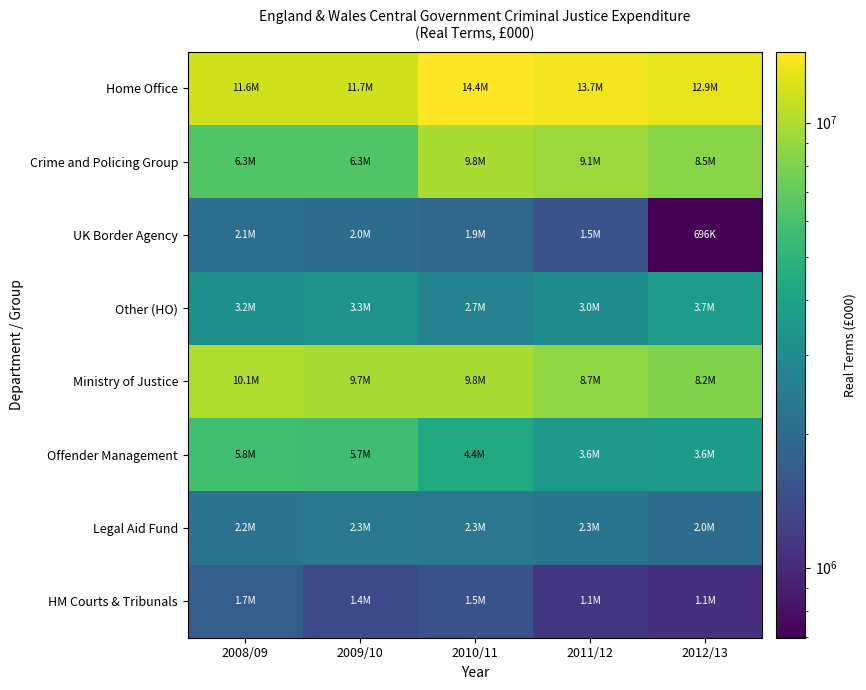

Reading left to right, extract all data points from this chart.

Home Office: 2008/09=11585528	2009/10=11661680	2010/11=14439357	2011/12=13688227	2012/13=12888177
Crime and Policing Group: 2008/09=6314184	2009/10=6332195	2010/11=9786952	2011/12=9146144	2012/13=8461054
UK Border Agency: 2008/09=2083403	2009/10=2025735	2010/11=1944458	2011/12=1511239	2012/13=695621
Other (HO): 2008/09=3187941	2009/10=3303750	2010/11=2707946	2011/12=3030844	2012/13=3731502
Ministry of Justice: 2008/09=10061195	2009/10=9721290	2010/11=9804963	2011/12=8702343	2012/13=8155103
Offender Management: 2008/09=5767676	2009/10=5700827	2010/11=4405532	2011/12=3592705	2012/13=3618716
Legal Aid Fund: 2008/09=2212183	2009/10=2339663	2010/11=2320247	2011/12=2260870	2012/13=2037214
HM Courts & Tribunals: 2008/09=1693428	2009/10=1363048	2010/11=1487042	2011/12=1138558	2012/13=1051327